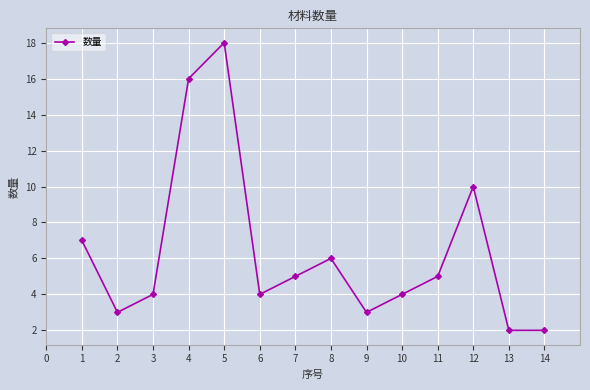

What is the minimum value shown in the chart?

2